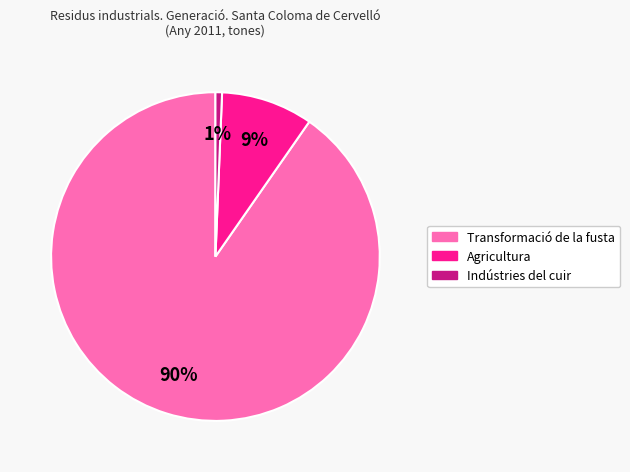

Rank the categories by value from highest to lowest.

Transformació de la fusta, Agricultura, Indústries del cuir